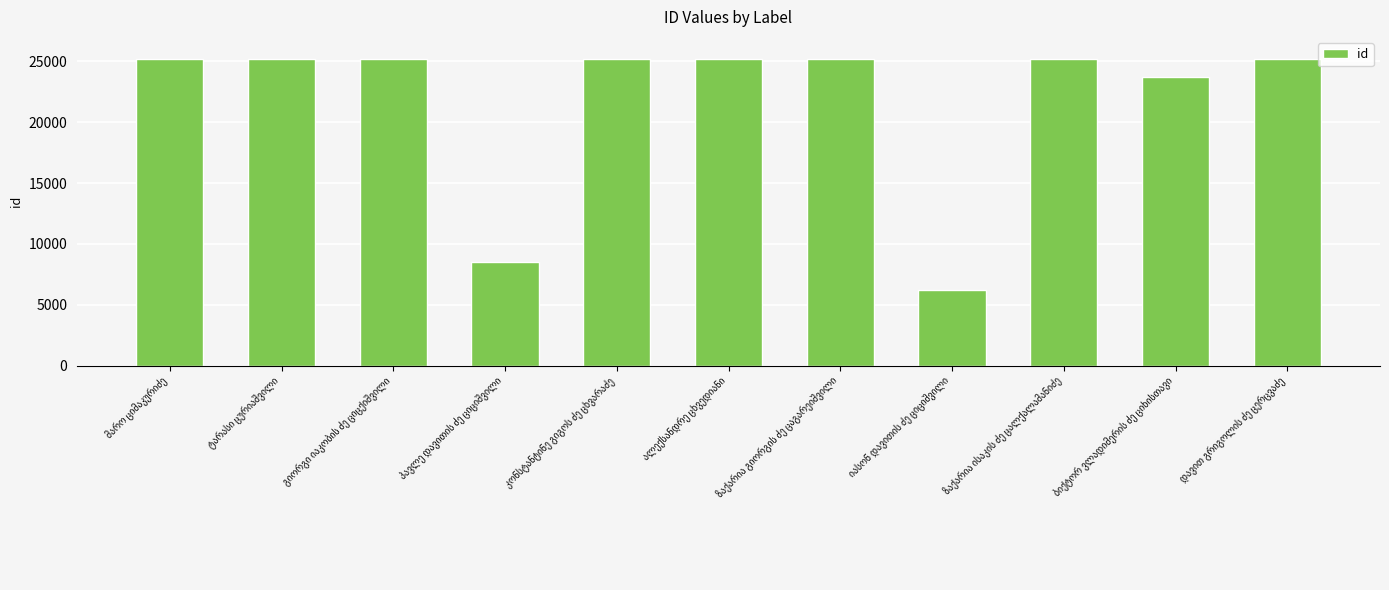

Does the chart contain any negative values?

No